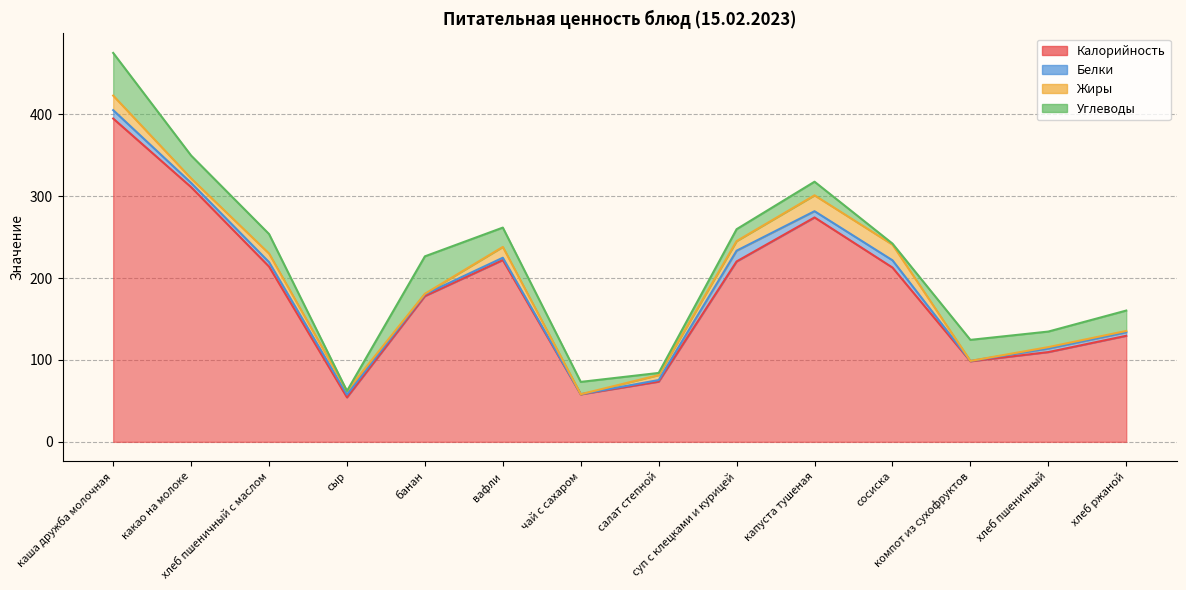

What is the spread (max minus min) of values at хлеб пшеничный с маслом?

208.6